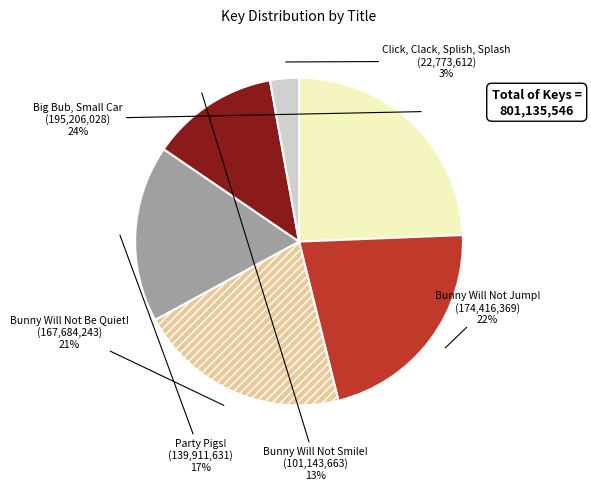

To the nearest percent, what is the combined percentage of Bunny Will Not Jump! and Click, Clack, Splish, Splash?

25%